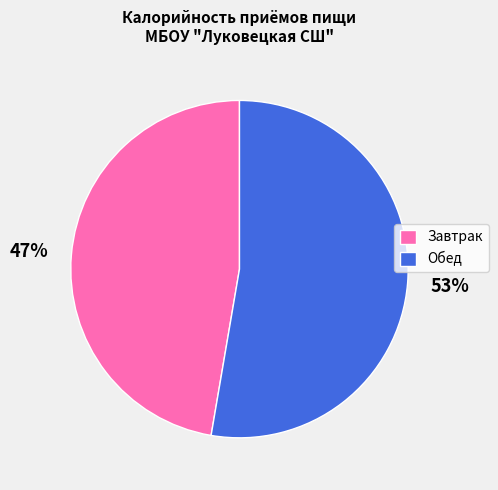

Do Обед and Завтрак together represent more than half of the pie?

Yes